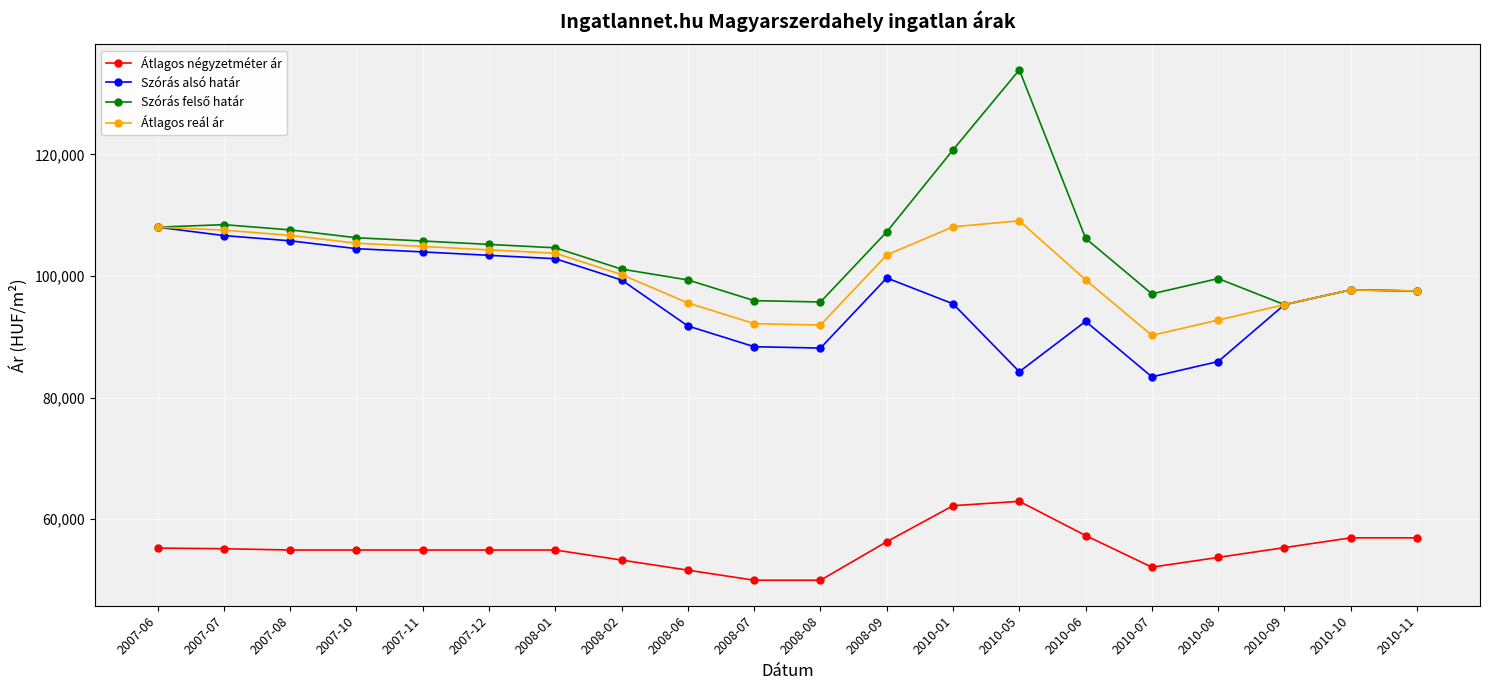

What is the sum of all Átlagos négyzetméter ár values?

1103429